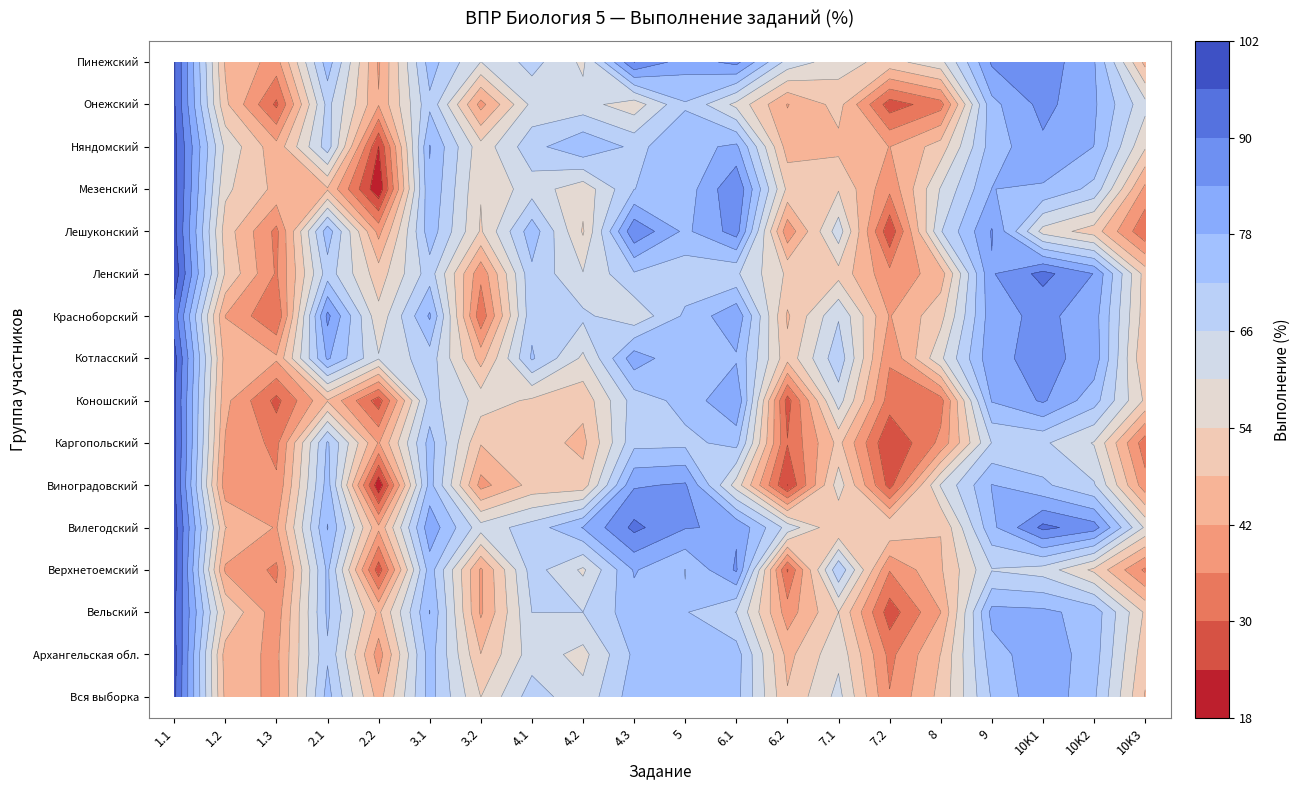

List the series in order of their peak value, lowest first.

Красноборский, Онежский, Пинежский, Вельский, Коношский, Виноградовский, Вся выборка, Лешуконский, Няндомский, Каргопольский, Архангельская обл., Котласский, Мезенский, Вилегодский, Верхнетоемский, Ленский